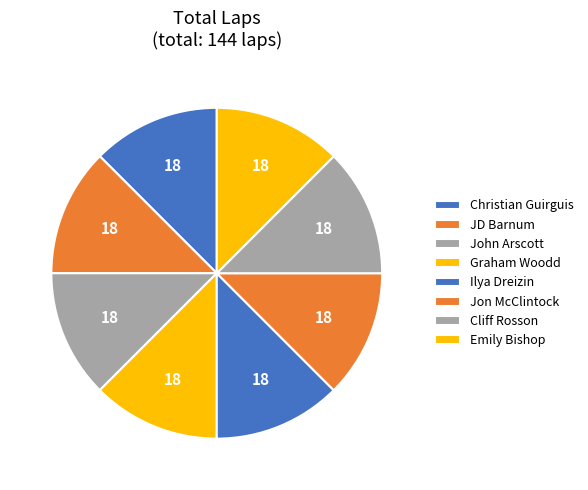

How many slices are in this pie chart?

8